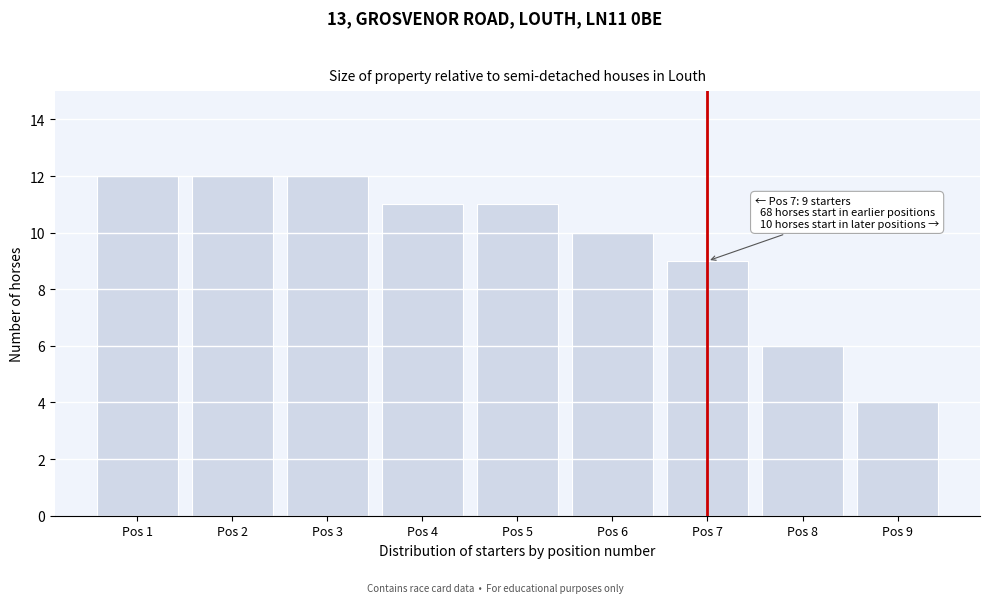

Reading left to right, list all the values displayed in this chart.

Pos 1=12	Pos 2=12	Pos 3=12	Pos 4=11	Pos 5=11	Pos 6=10	Pos 7=9	Pos 8=6	Pos 9=4